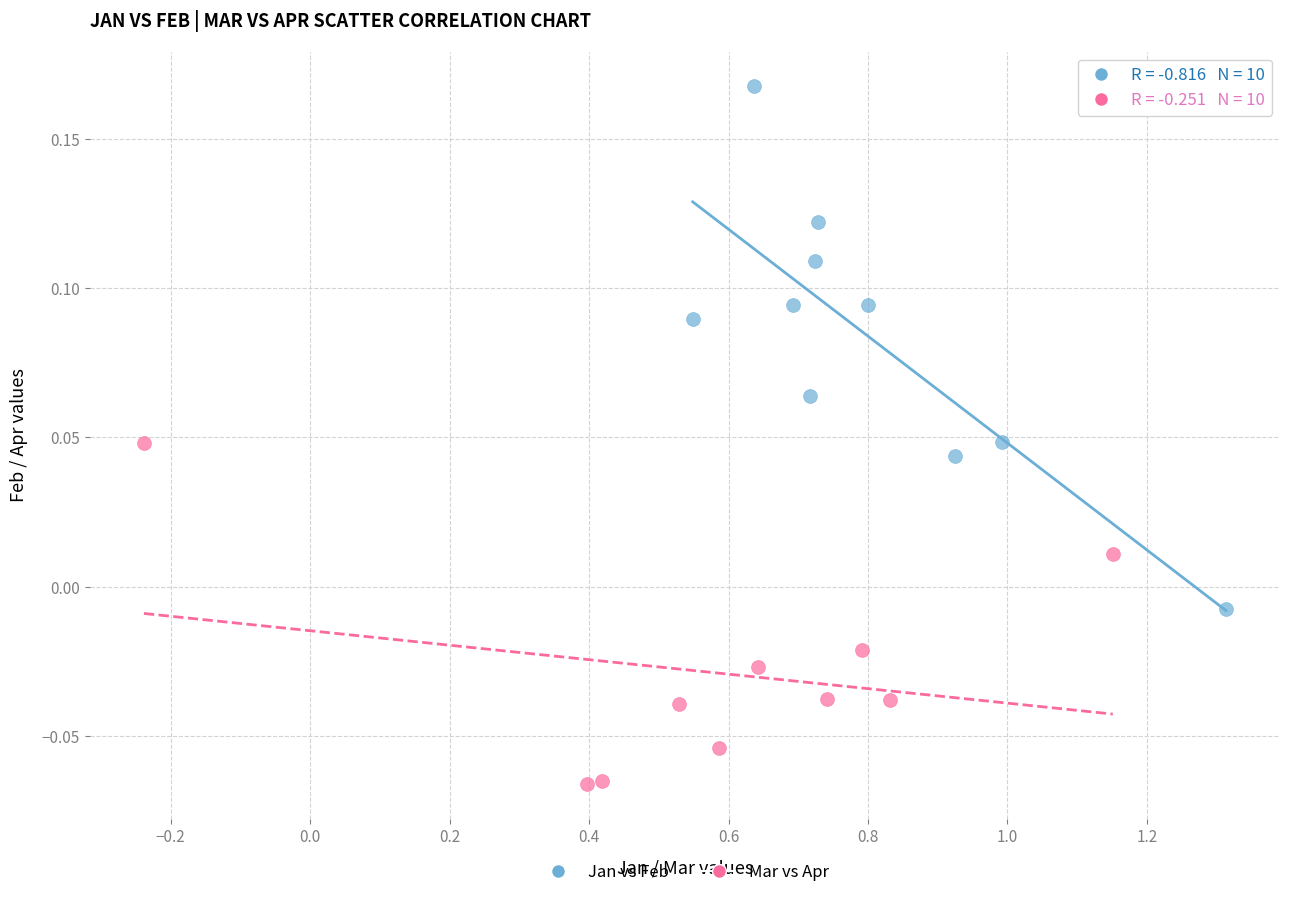

Which series has the widest spread of Y values?

Jan vs Feb